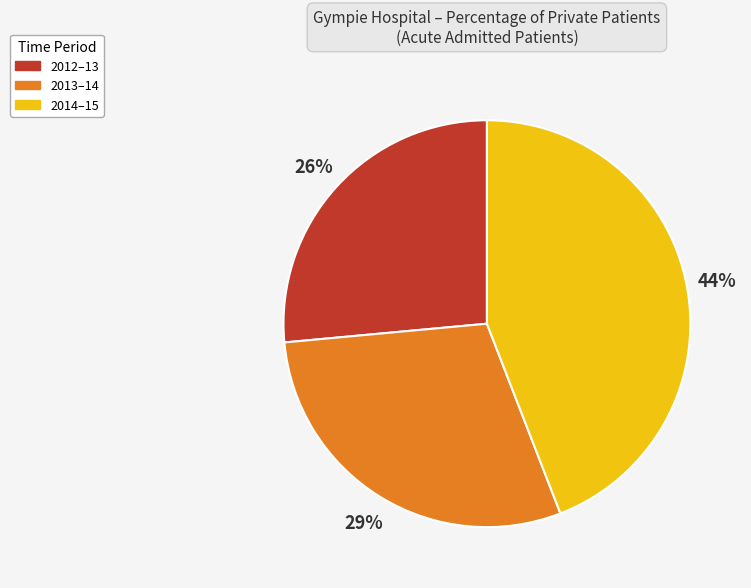

Is it true that 2012–13 is 38% of the pie?

False